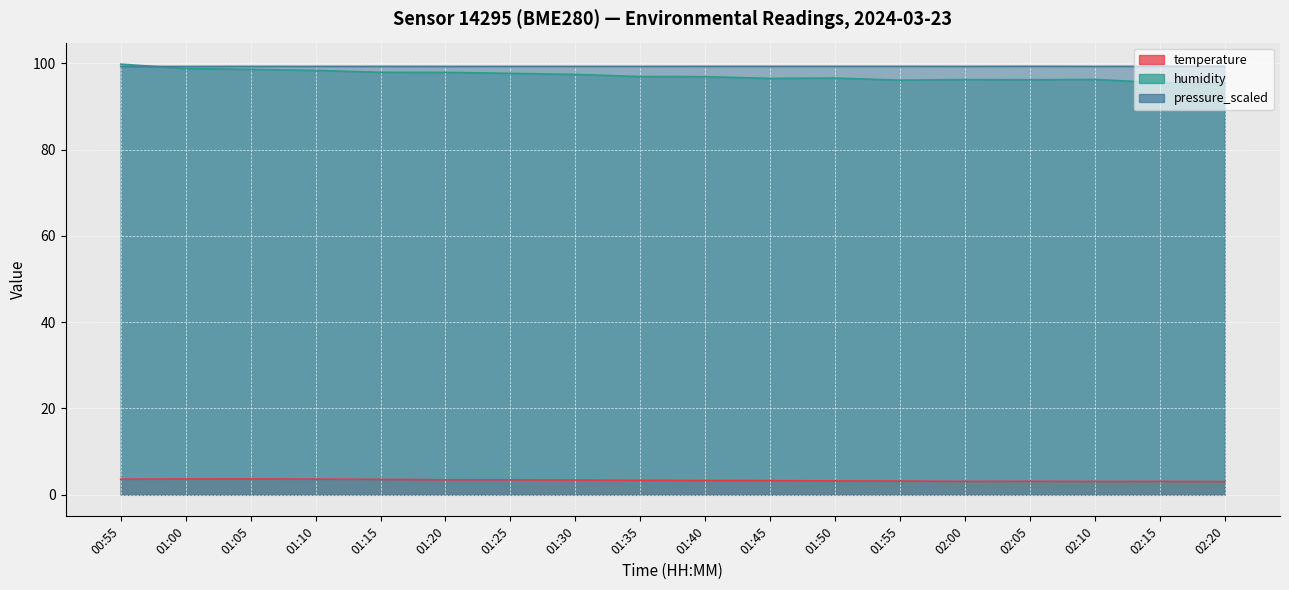

The pressure_scaled series shows 131.4 at 02:20. True or false?

False